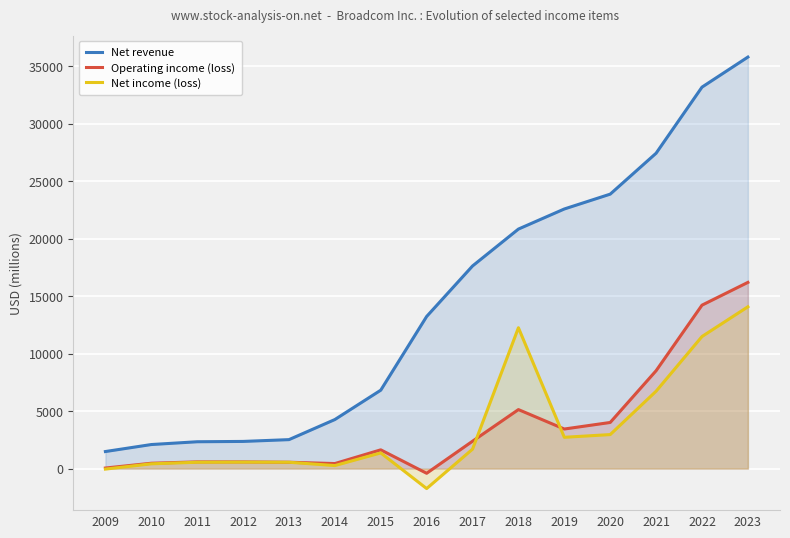

True or false: Net revenue has a value of 13240 at 2016.

True